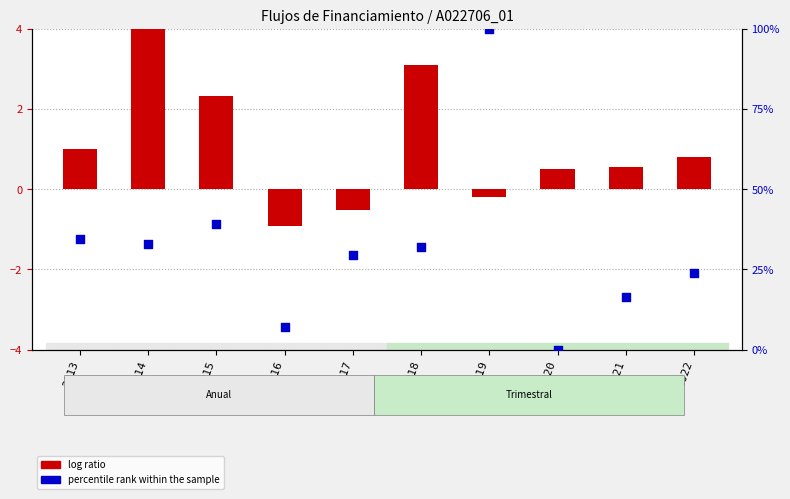

Which series has the largest total across all categories?

percentile rank within the sample